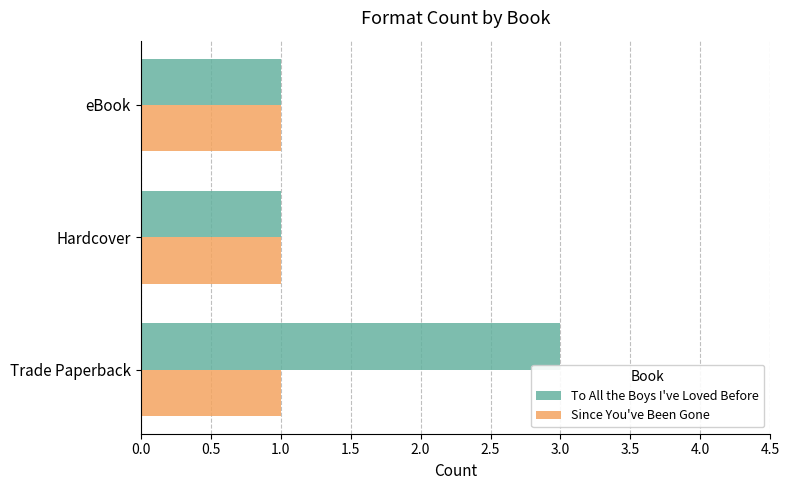

Which series has the widest spread of values?

To All the Boys I've Loved Before